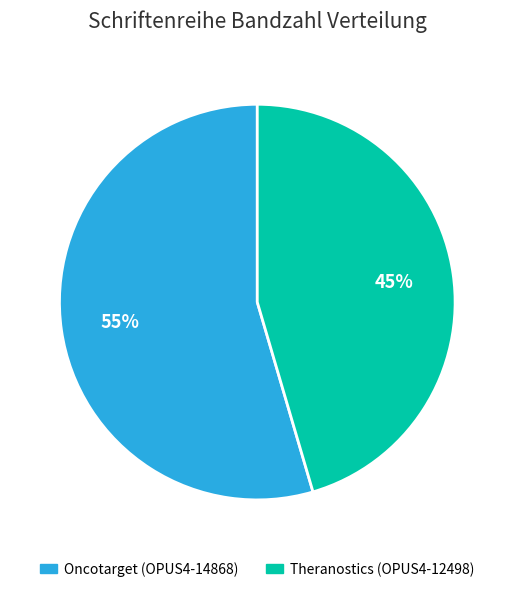

To the nearest percent, what percentage of the pie is Oncotarget (OPUS4-14868)?

55%